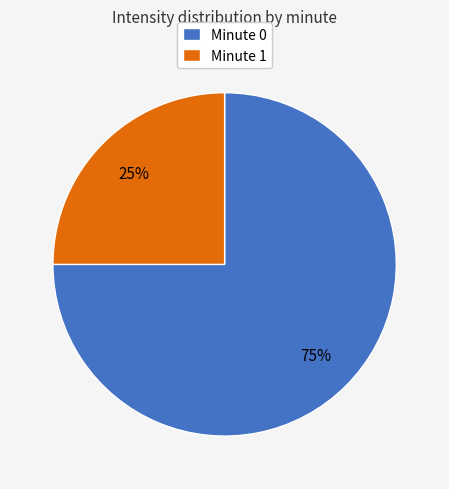

True or false: Minute 1 accounts for 20% of the total.

False